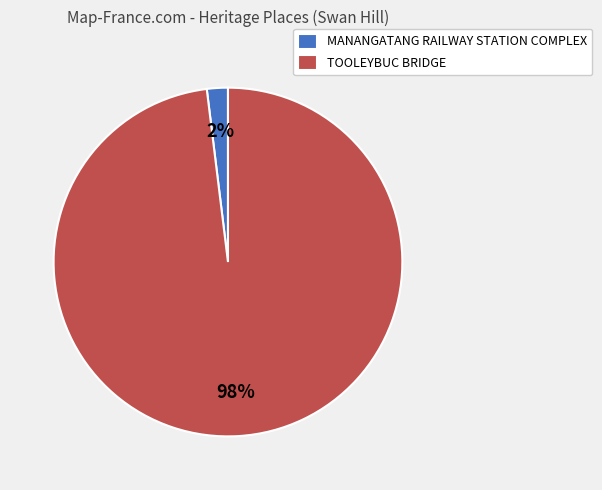

Do MANANGATANG RAILWAY STATION COMPLEX and TOOLEYBUC BRIDGE together represent more than half of the pie?

Yes